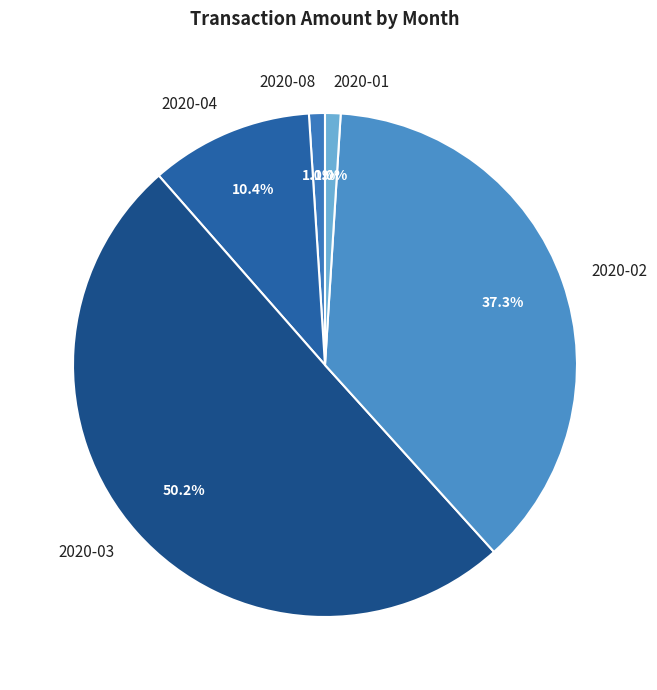

Count the number of slices in the pie.

5